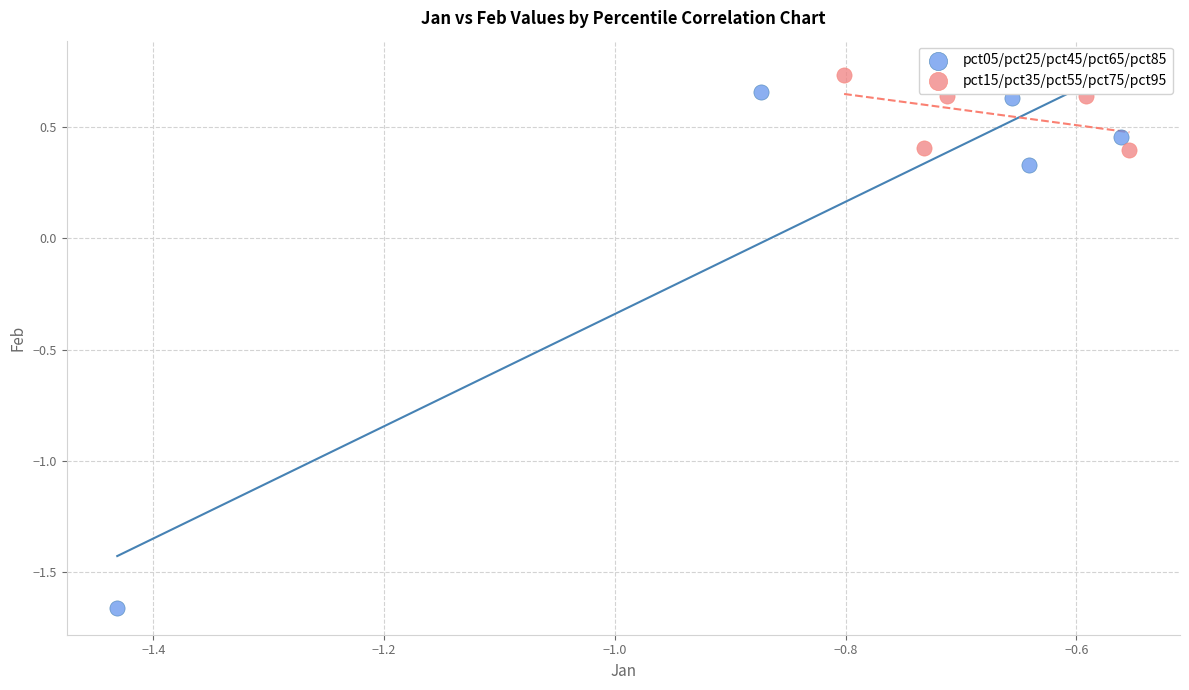

Which series has the largest Y range (max minus min)?

pct05/pct25/pct45/pct65/pct85